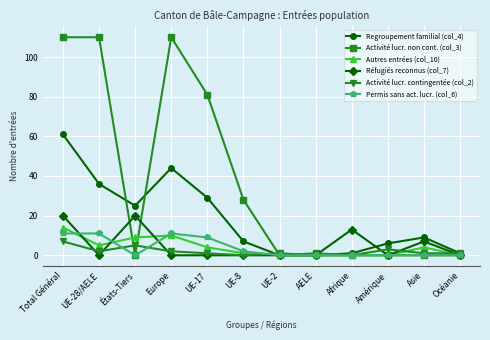

At how many categories does at least one series exceed 7?

8